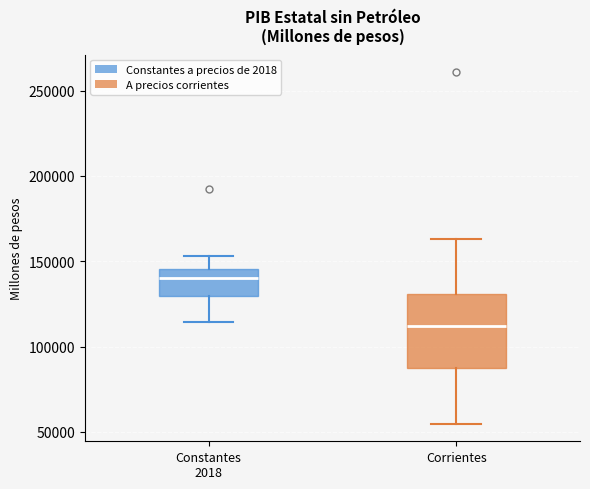

Reading left to right, transcribe this box plot: for each box, give where its median line is, the range the box spans, and where its two whiskers end, as read against the y-axis. The values are not printed on the chart, so give them approximately, as read against the axis.

Constantes 2018: median 140000, box 130000 to 145000, whiskers 115000 to 155000
Corrientes: median 110000, box 85000 to 130000, whiskers 55000 to 165000